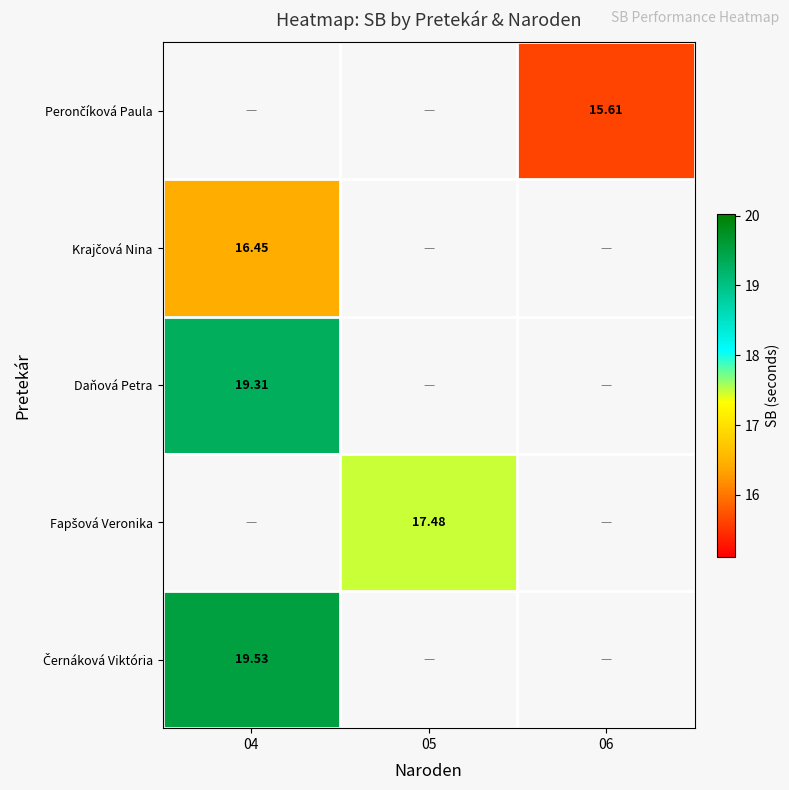

The Černáková Viktória series shows 19.5 at 04. True or false?

True